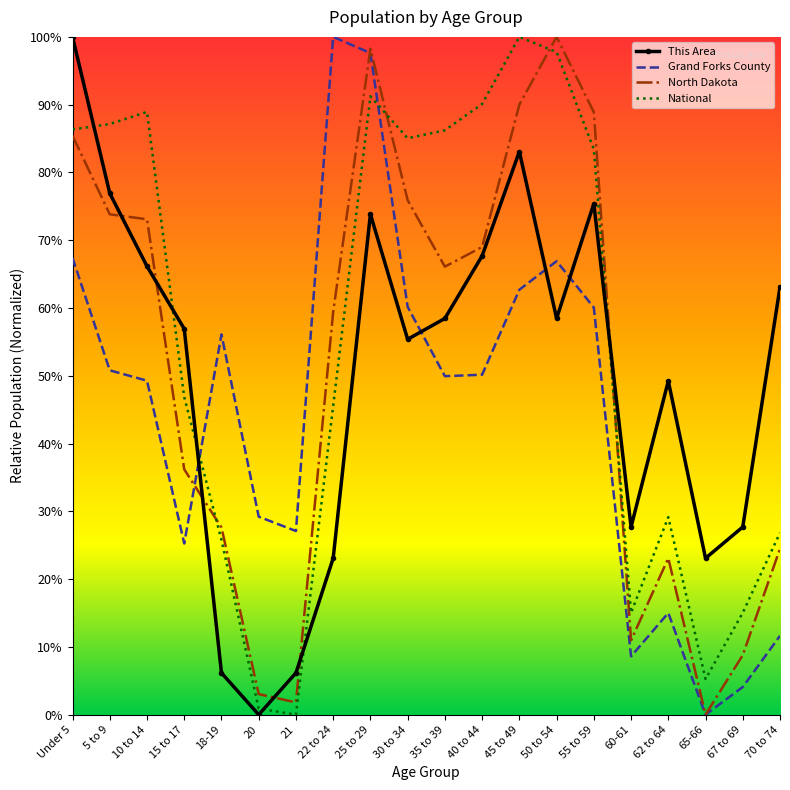

What is the spread (max minus min) of values at 5 to 9?

36.3